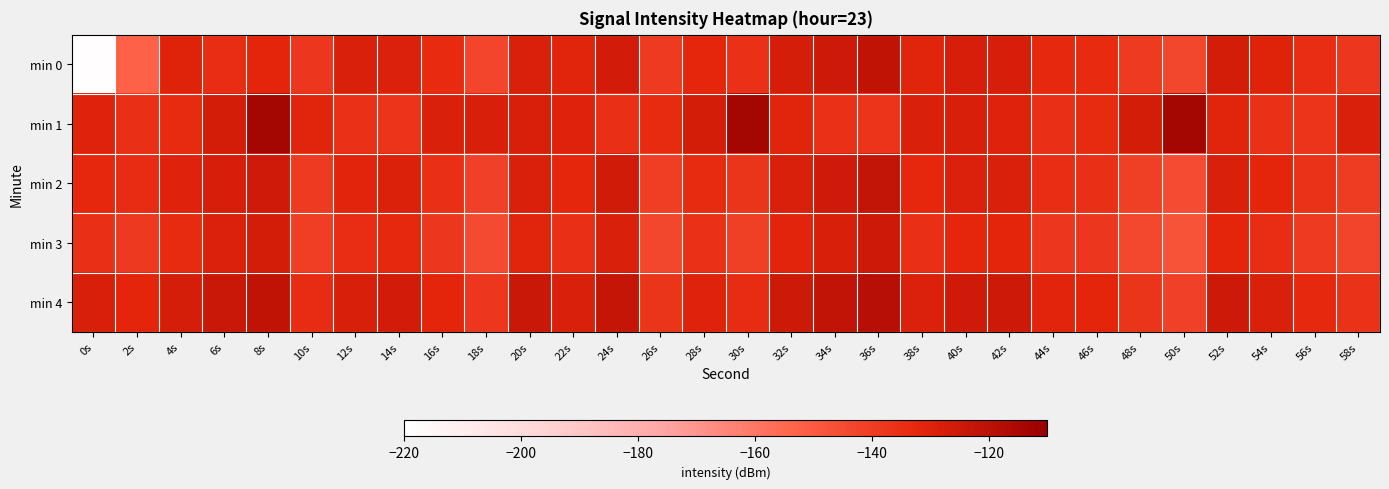

Rank the series by their maximum value, from highest to lowest.

min 1, min 4, min 0, min 2, min 3